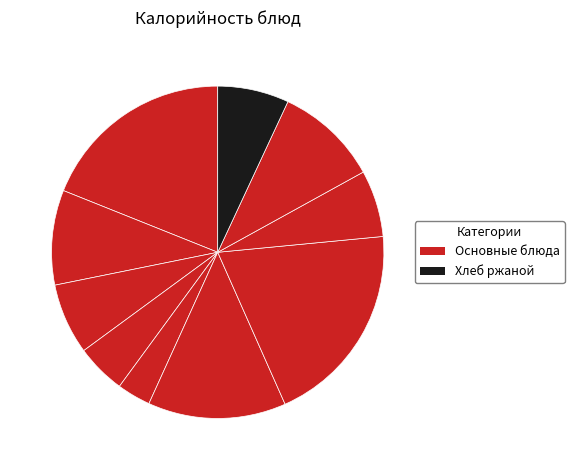

How many slices are in this pie chart?

10